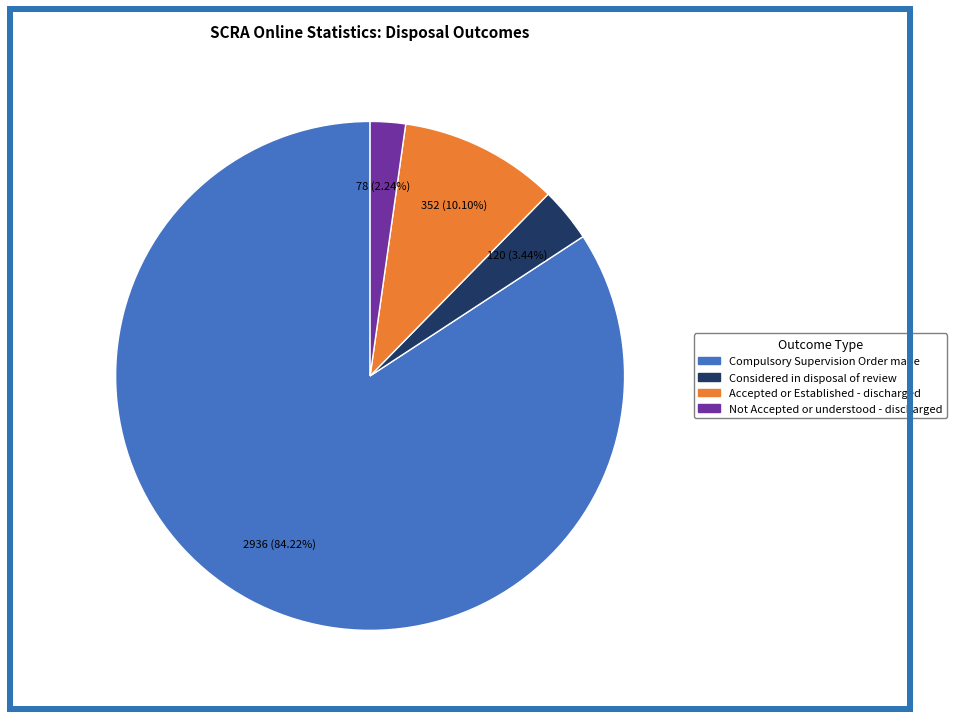

Which category has the biggest portion of the pie?

Compulsory Supervision Order made